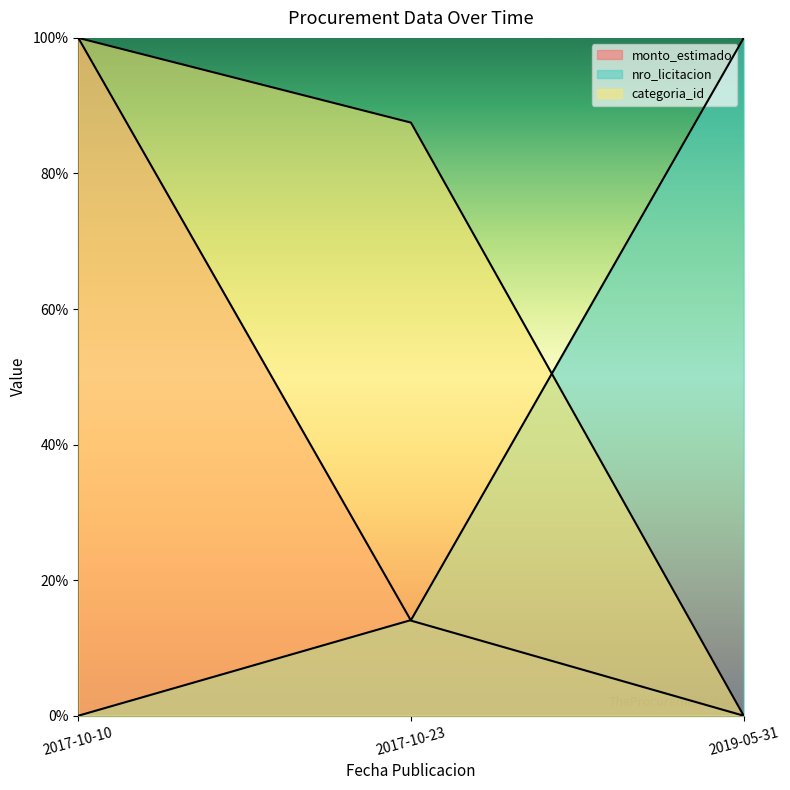

Which series has the largest range (max minus min)?

monto_estimado